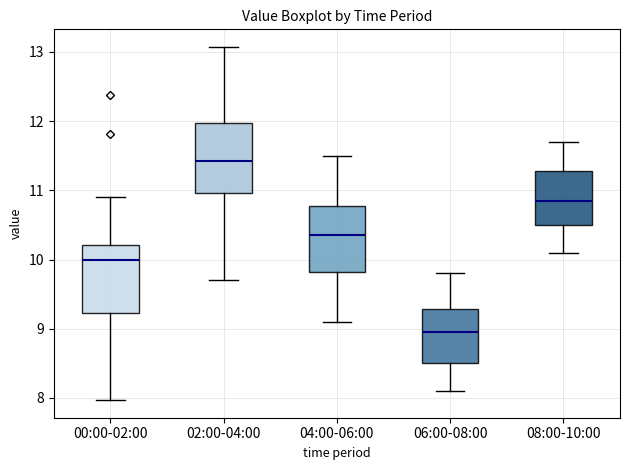

Where is the upper edge of the box for 00:00-02:00 on the y-axis? The values are not printed on the chart, so give them approximately, as read against the axis.

10.2